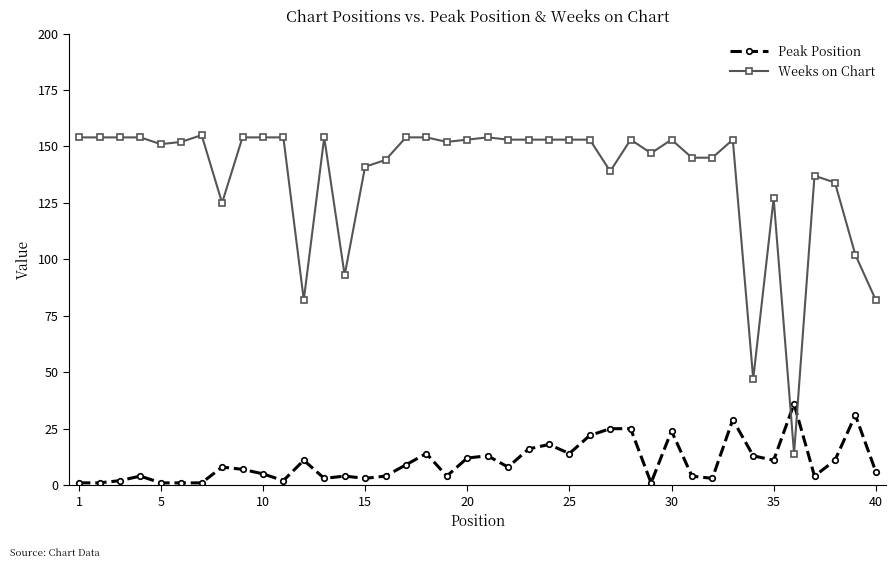

What is the sum of all Weeks on Chart values?

5485